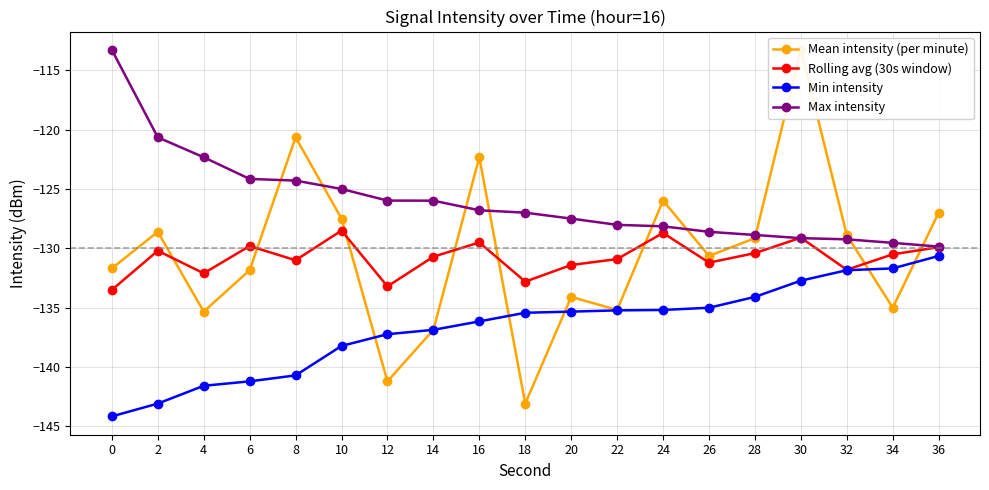

At which label is Mean intensity (per minute) closest to -128?

10